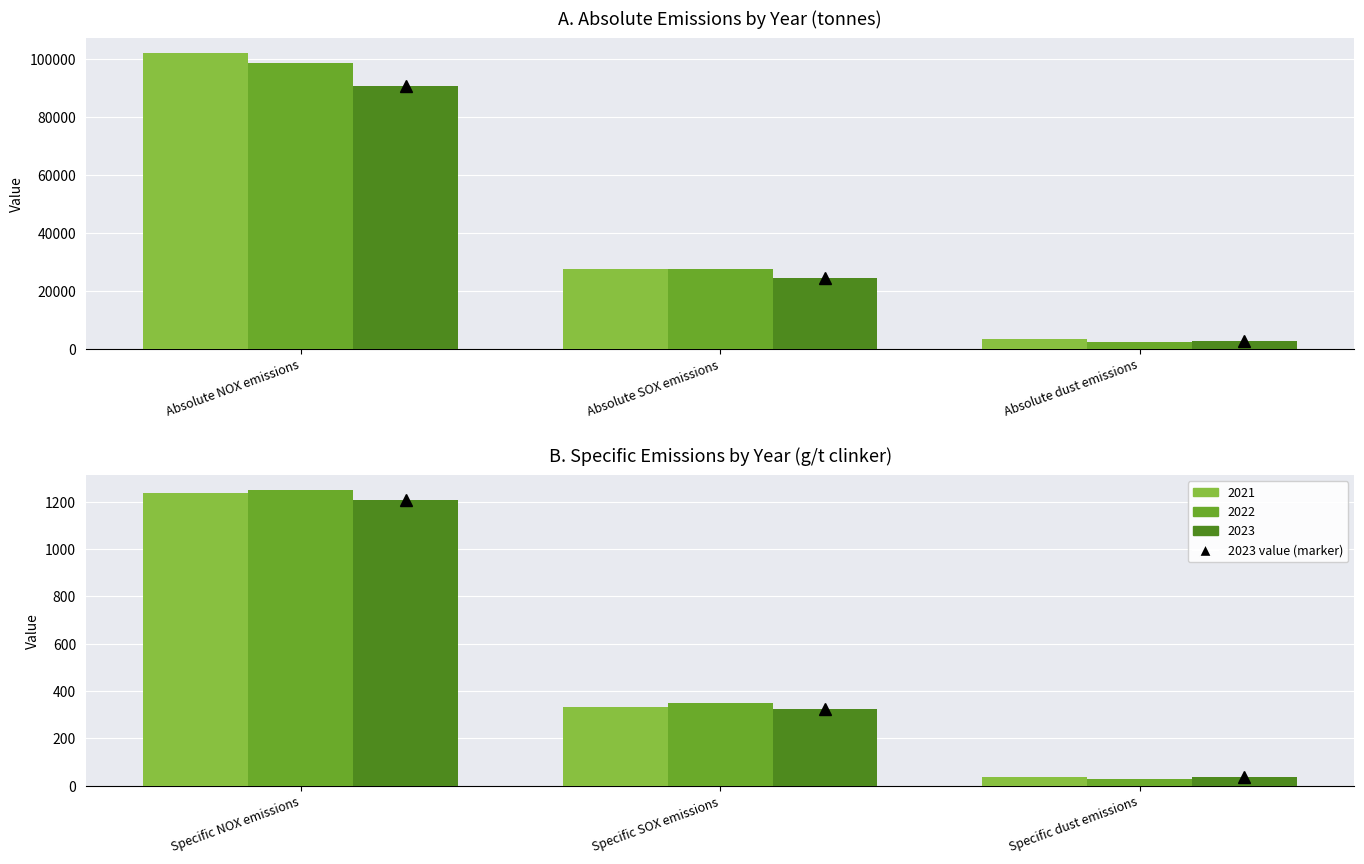

At which category does the chart reach its minimum across all series?

Specific dust emissions